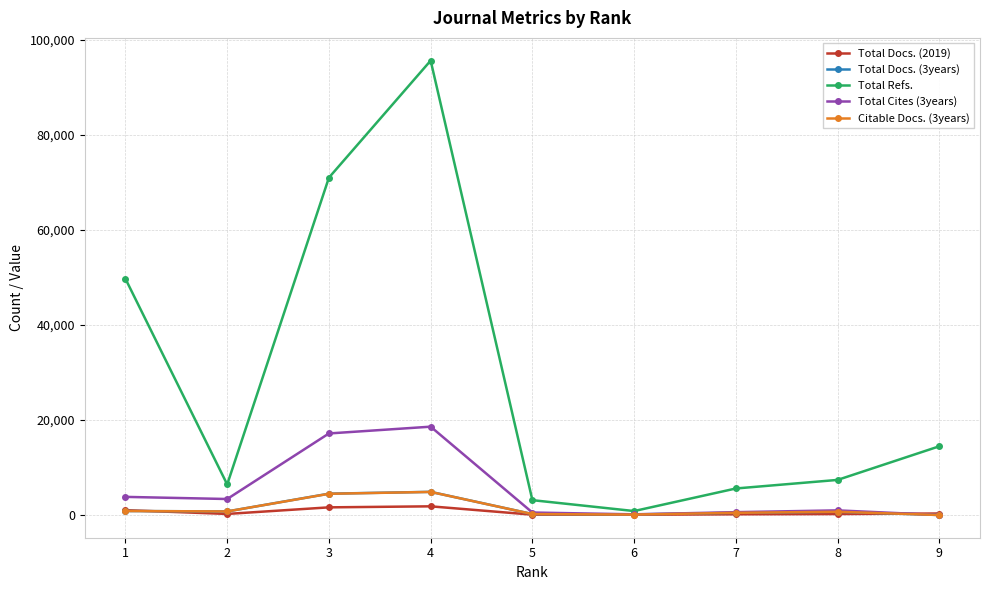

Is it true that Citable Docs. (3years) equals 1620 at 4?

False